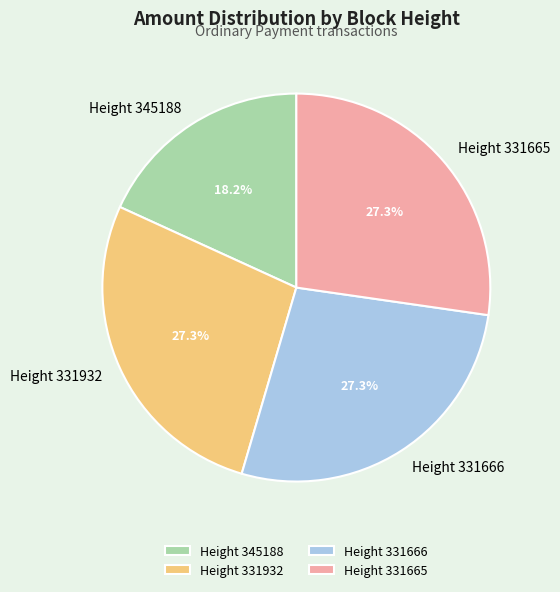

Combined, do Height 331665 and Height 331932 account for over 50%?

Yes